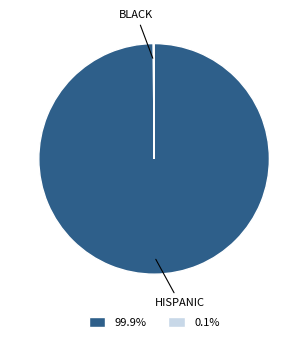

Does any single category account for the majority?

Yes